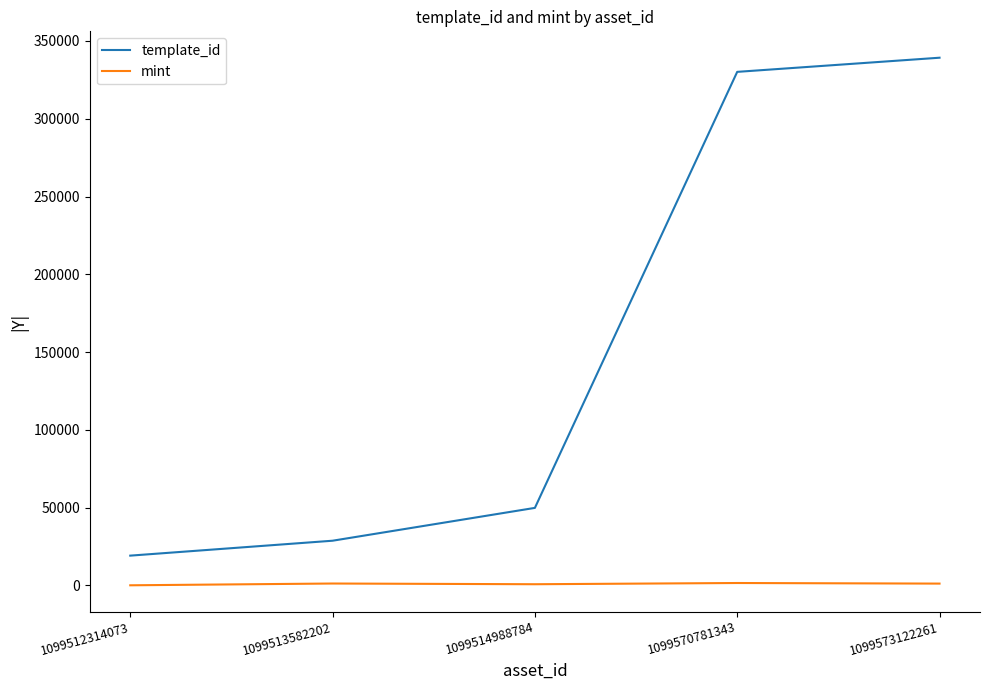

What is the highest value of the template_id series?

339228